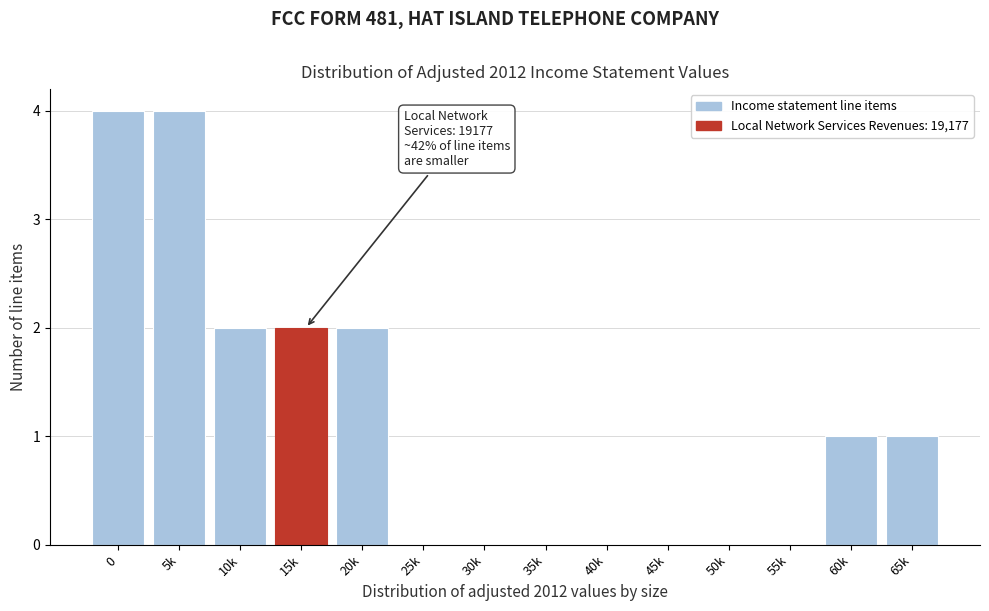

Reading right to left, list all the values displayed in this chart.

65k=1	60k=1	55k=0	50k=0	45k=0	40k=0	35k=0	30k=0	25k=0	20k=2	15k=2	10k=2	5k=4	0=4